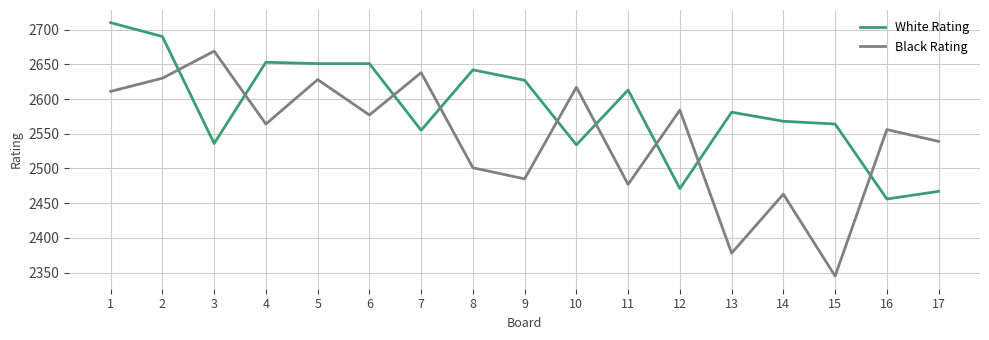

Reading left to right, extract all data points from this chart.

White Rating: 1=2710	2=2690	3=2536	4=2653	5=2651	6=2651	7=2555	8=2642	9=2627	10=2534	11=2613	12=2471	13=2581	14=2568	15=2564	16=2456	17=2467
Black Rating: 1=2611	2=2630	3=2669	4=2564	5=2628	6=2577	7=2638	8=2501	9=2485	10=2617	11=2477	12=2584	13=2378	14=2463	15=2345	16=2556	17=2539